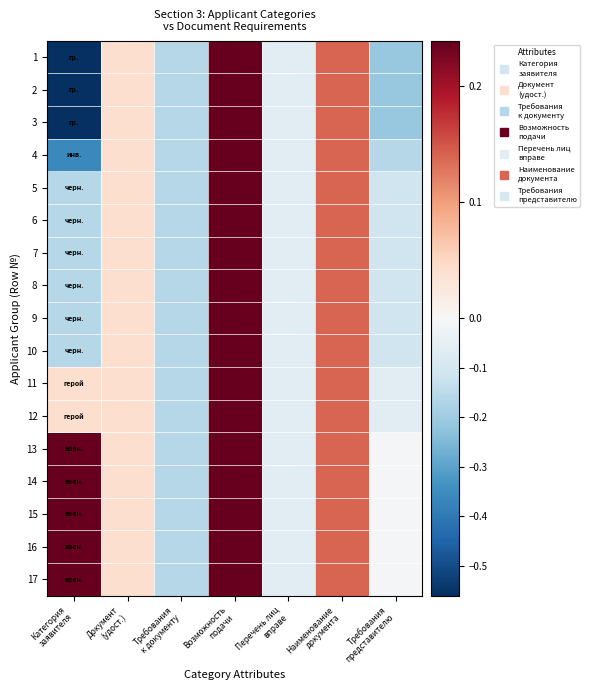

Reading left to right, what are all the values shown in this chart?

1: Категория
заявителя=-0.6	Документ
(удост.)=0.0	Требования
к документу=-0.2	Возможность
подачи=0.2	Перечень лиц
вправе=-0.1	Наименование
документа=0.1	Требования
представителю=-0.2
2: Категория
заявителя=-0.6	Документ
(удост.)=0.0	Требования
к документу=-0.2	Возможность
подачи=0.2	Перечень лиц
вправе=-0.1	Наименование
документа=0.1	Требования
представителю=-0.2
3: Категория
заявителя=-0.6	Документ
(удост.)=0.0	Требования
к документу=-0.2	Возможность
подачи=0.2	Перечень лиц
вправе=-0.1	Наименование
документа=0.1	Требования
представителю=-0.2
4: Категория
заявителя=-0.4	Документ
(удост.)=0.0	Требования
к документу=-0.2	Возможность
подачи=0.2	Перечень лиц
вправе=-0.1	Наименование
документа=0.1	Требования
представителю=-0.2
5: Категория
заявителя=-0.2	Документ
(удост.)=0.0	Требования
к документу=-0.2	Возможность
подачи=0.2	Перечень лиц
вправе=-0.1	Наименование
документа=0.1	Требования
представителю=-0.1
6: Категория
заявителя=-0.2	Документ
(удост.)=0.0	Требования
к документу=-0.2	Возможность
подачи=0.2	Перечень лиц
вправе=-0.1	Наименование
документа=0.1	Требования
представителю=-0.1
7: Категория
заявителя=-0.2	Документ
(удост.)=0.0	Требования
к документу=-0.2	Возможность
подачи=0.2	Перечень лиц
вправе=-0.1	Наименование
документа=0.1	Требования
представителю=-0.1
8: Категория
заявителя=-0.2	Документ
(удост.)=0.0	Требования
к документу=-0.2	Возможность
подачи=0.2	Перечень лиц
вправе=-0.1	Наименование
документа=0.1	Требования
представителю=-0.1
9: Категория
заявителя=-0.2	Документ
(удост.)=0.0	Требования
к документу=-0.2	Возможность
подачи=0.2	Перечень лиц
вправе=-0.1	Наименование
документа=0.1	Требования
представителю=-0.1
10: Категория
заявителя=-0.2	Документ
(удост.)=0.0	Требования
к документу=-0.2	Возможность
подачи=0.2	Перечень лиц
вправе=-0.1	Наименование
документа=0.1	Требования
представителю=-0.1
11: Категория
заявителя=0.0	Документ
(удост.)=0.0	Требования
к документу=-0.2	Возможность
подачи=0.2	Перечень лиц
вправе=-0.1	Наименование
документа=0.1	Требования
представителю=-0.1
12: Категория
заявителя=0.0	Документ
(удост.)=0.0	Требования
к документу=-0.2	Возможность
подачи=0.2	Перечень лиц
вправе=-0.1	Наименование
документа=0.1	Требования
представителю=-0.1
13: Категория
заявителя=0.2	Документ
(удост.)=0.0	Требования
к документу=-0.2	Возможность
подачи=0.2	Перечень лиц
вправе=-0.1	Наименование
документа=0.1	Требования
представителю=-0.0
14: Категория
заявителя=0.2	Документ
(удост.)=0.0	Требования
к документу=-0.2	Возможность
подачи=0.2	Перечень лиц
вправе=-0.1	Наименование
документа=0.1	Требования
представителю=-0.0
15: Категория
заявителя=0.2	Документ
(удост.)=0.0	Требования
к документу=-0.2	Возможность
подачи=0.2	Перечень лиц
вправе=-0.1	Наименование
документа=0.1	Требования
представителю=-0.0
16: Категория
заявителя=0.2	Документ
(удост.)=0.0	Требования
к документу=-0.2	Возможность
подачи=0.2	Перечень лиц
вправе=-0.1	Наименование
документа=0.1	Требования
представителю=-0.0
17: Категория
заявителя=0.2	Документ
(удост.)=0.0	Требования
к документу=-0.2	Возможность
подачи=0.2	Перечень лиц
вправе=-0.1	Наименование
документа=0.1	Требования
представителю=-0.0